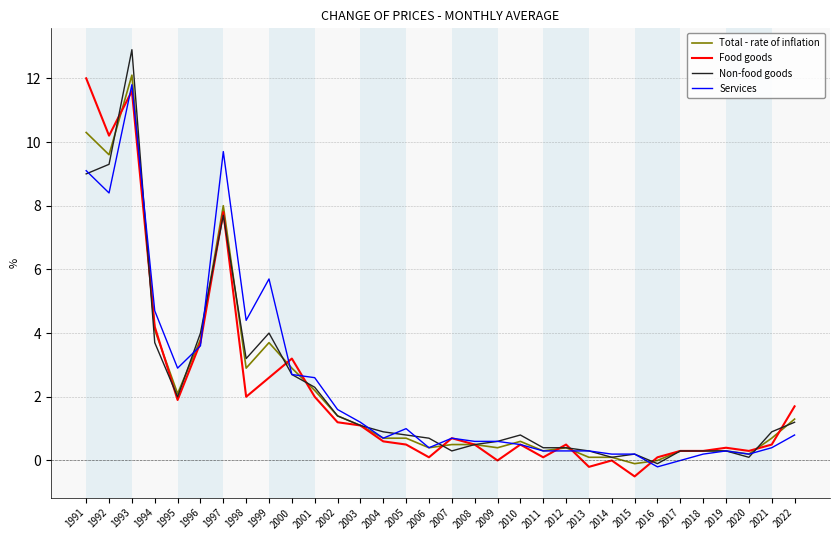

Is the value of Food goods at 2018 greater than the value of Services at 1999?

No